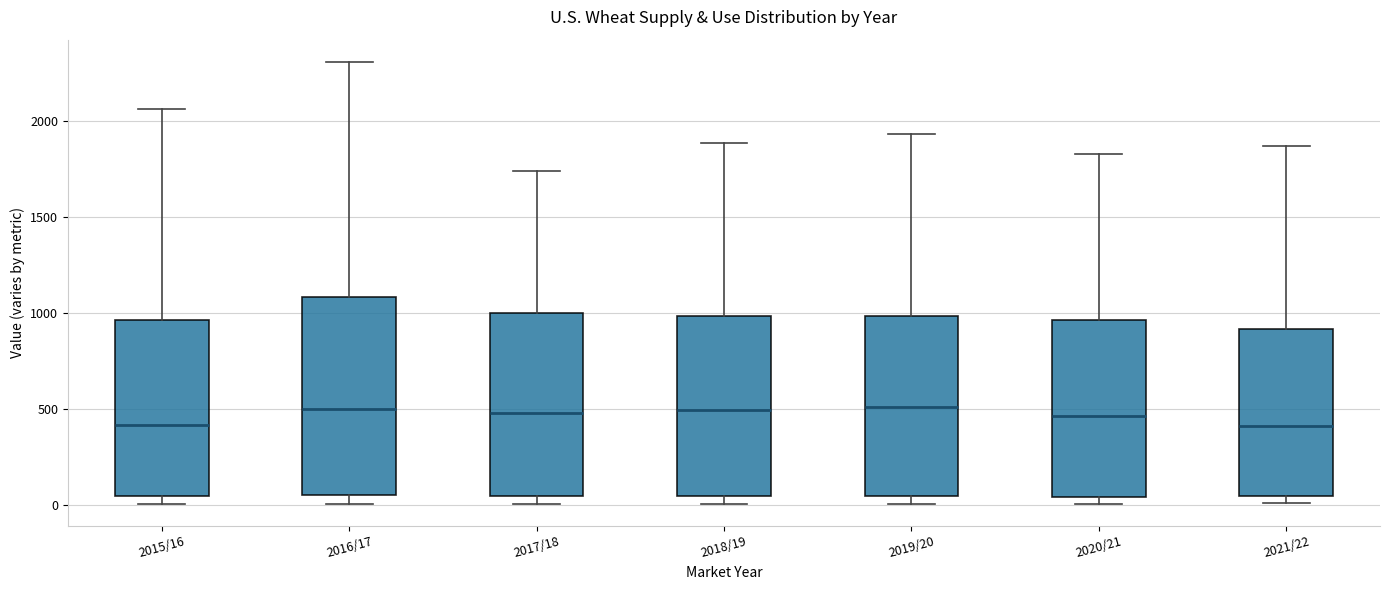

Where is the lower edge of the box for 2021/22 on the y-axis? The values are not printed on the chart, so give them approximately, as read against the axis.

50